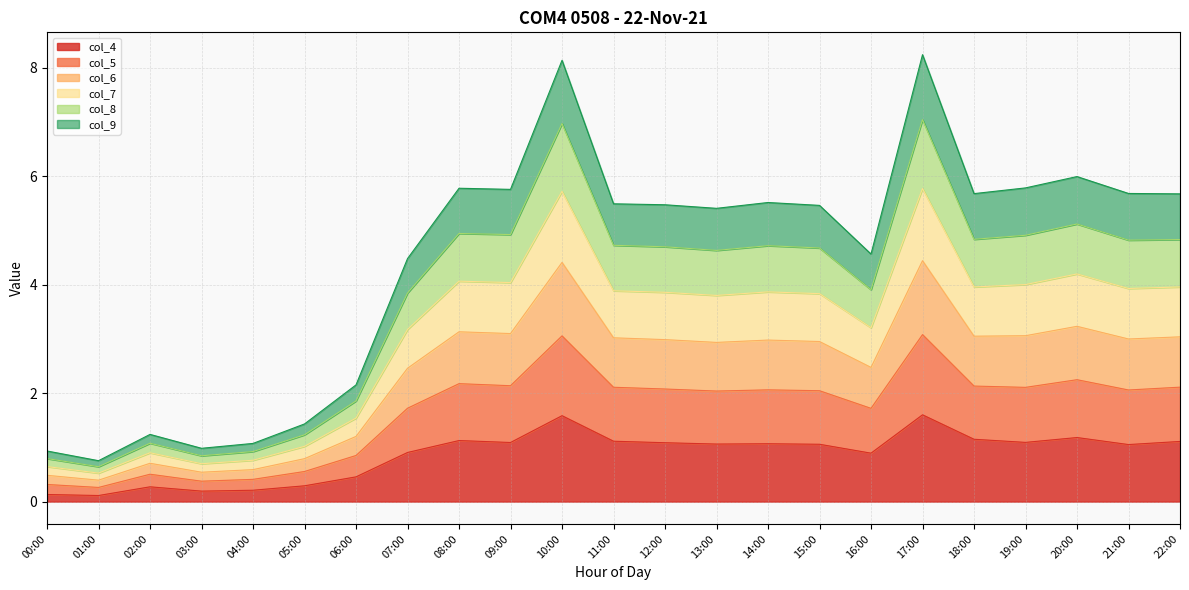

Which has a higher value, 01:00 or 03:00?

03:00